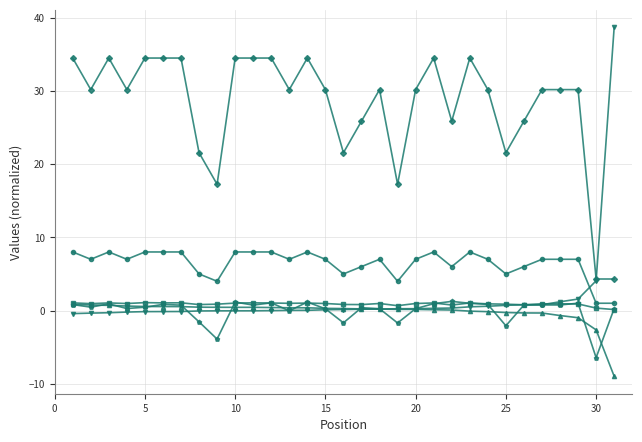

What is the minimum value shown in the chart?

-9.0